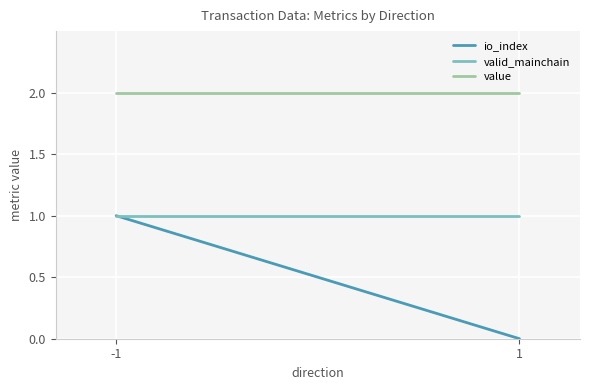

How many lines are shown in the chart?

3